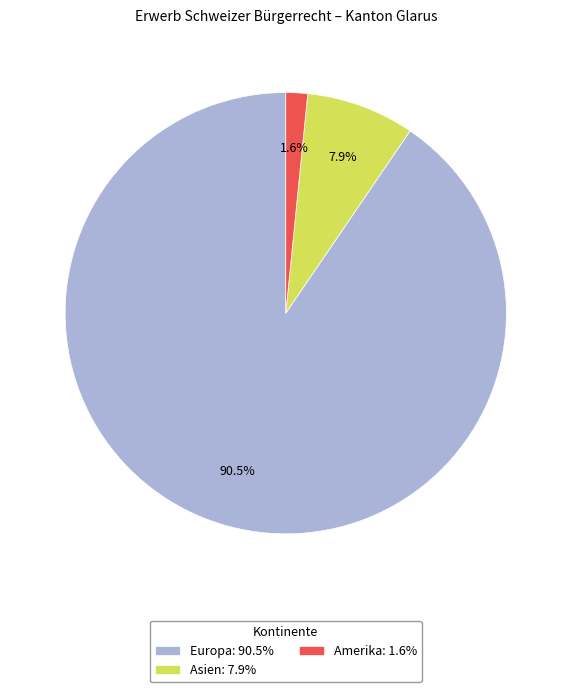

What is the smallest slice in the pie chart?

Amerika: 1.6%